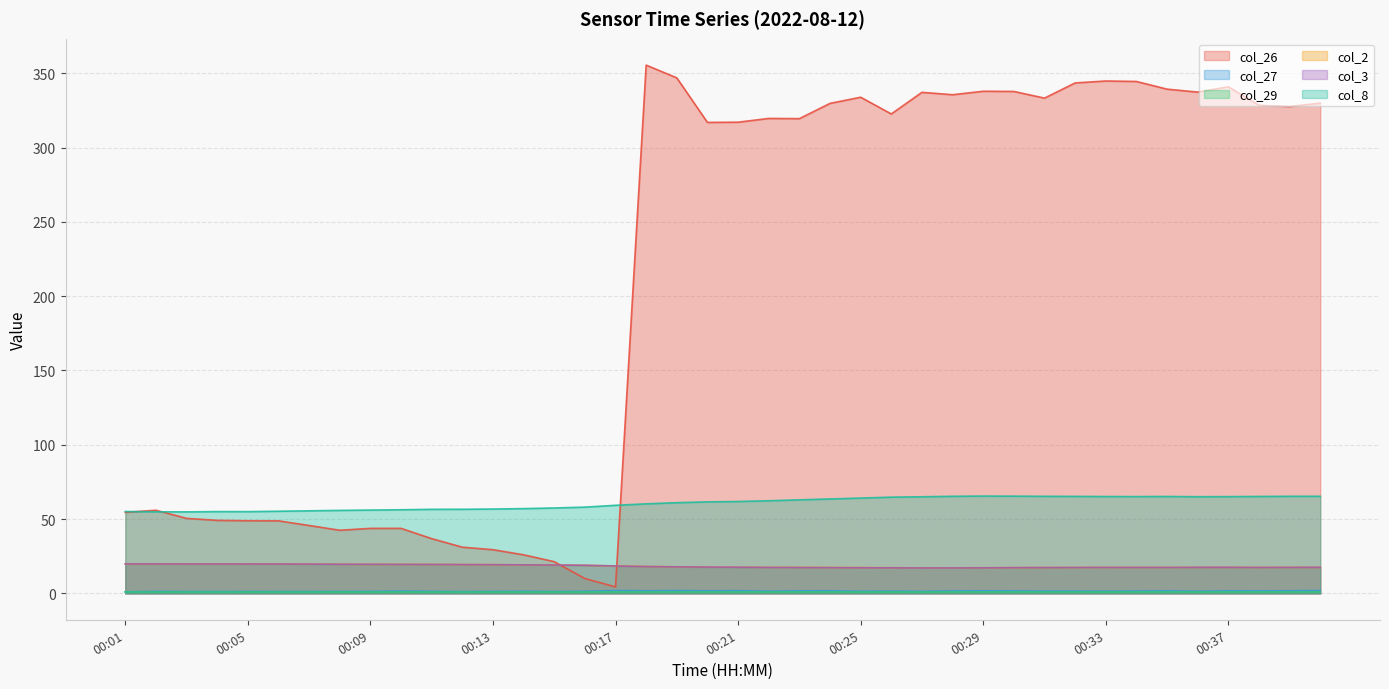

True or false: col_8 and col_3 intersect in this chart.

False